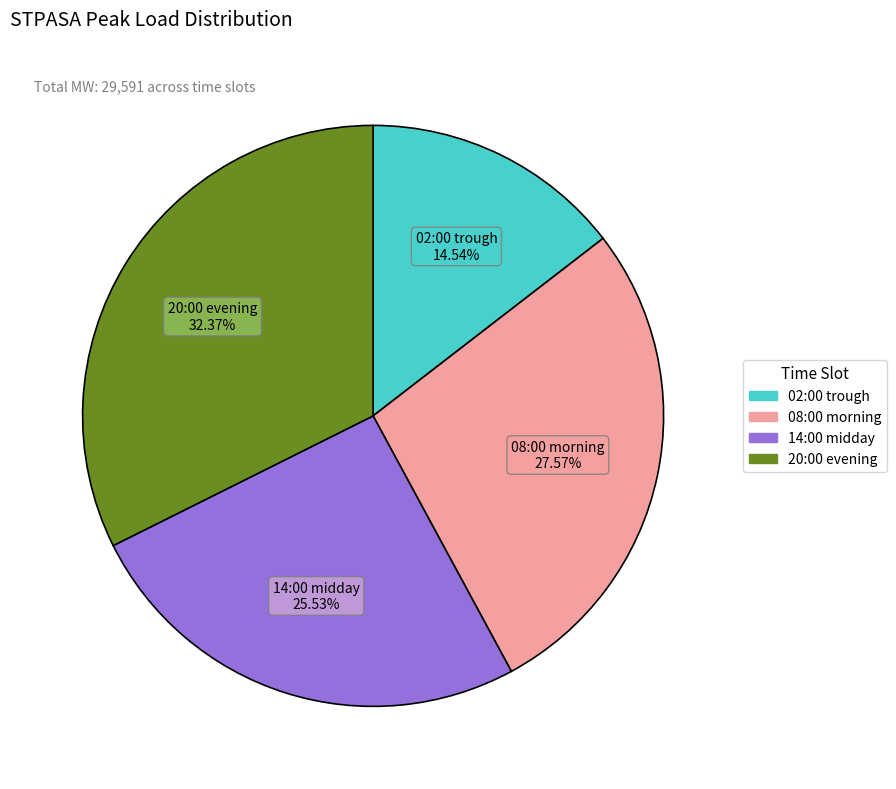

How many segments does this pie chart have?

4